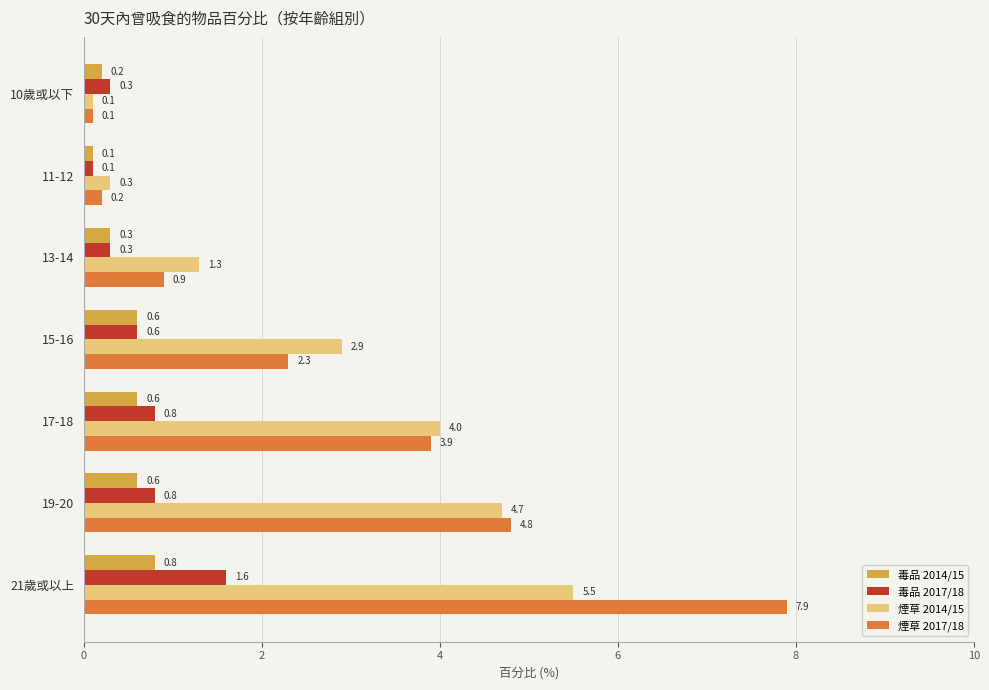

Count the 毒品 2014/15 values in the range 0 to 1.

7